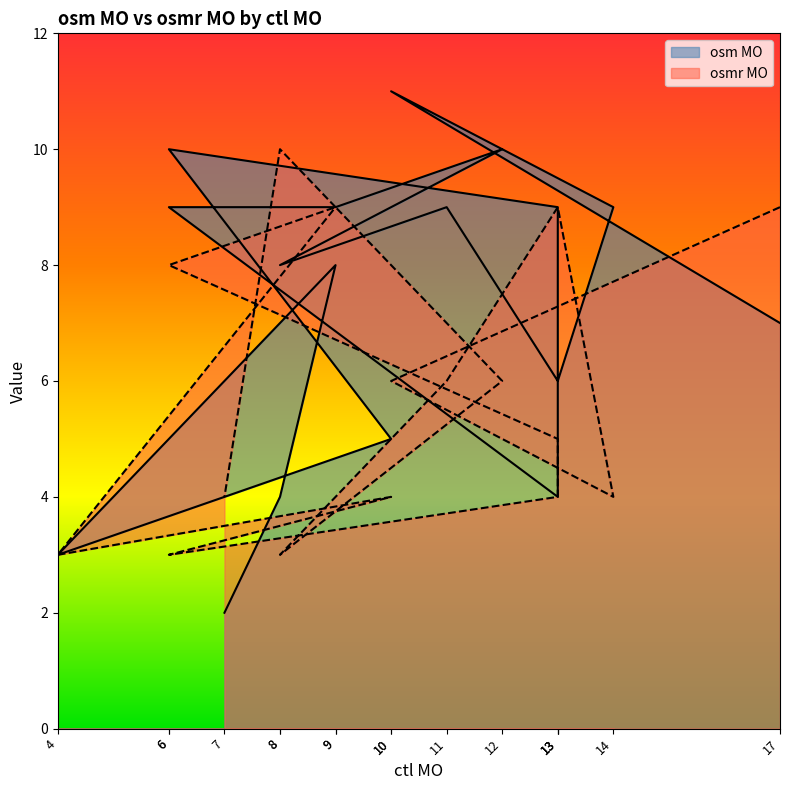

Which series has the largest total across all categories?

osm MO